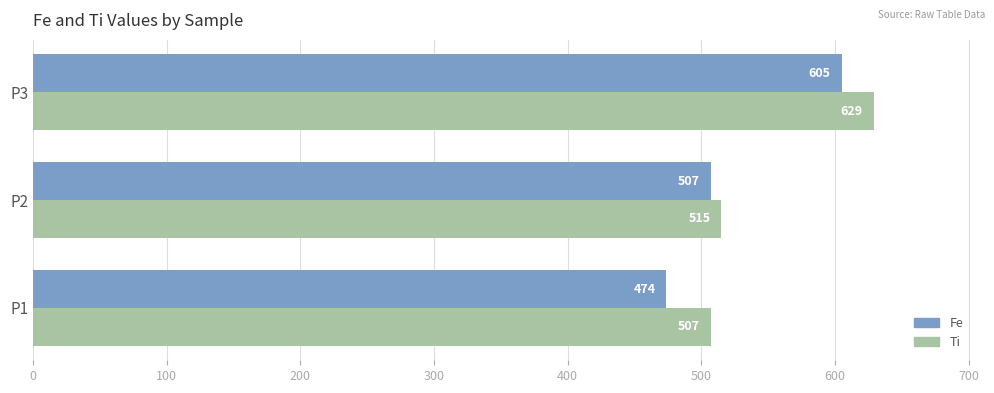

Is the value of Ti at P3 greater than the value of Fe at P1?

Yes